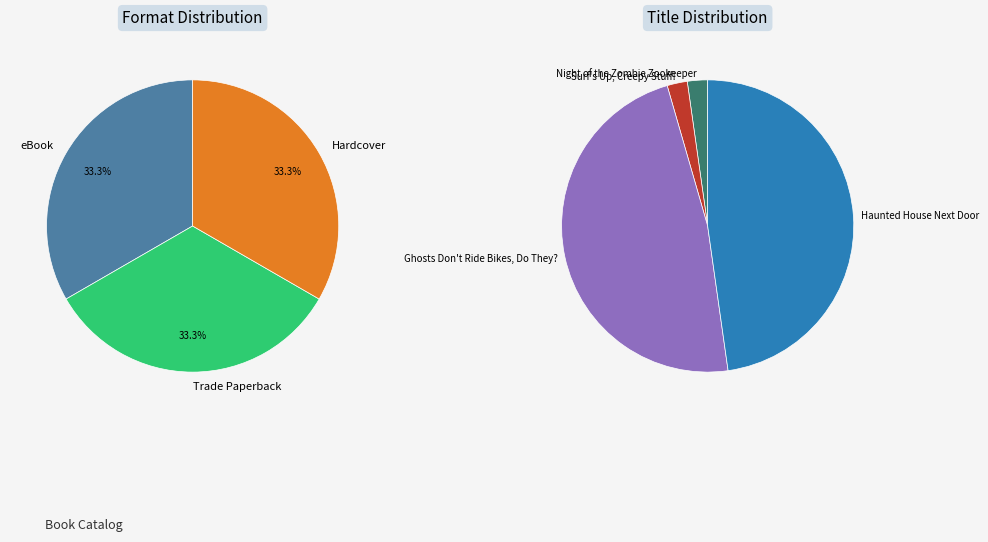

To the nearest percent, what is the average slice percentage?

25%